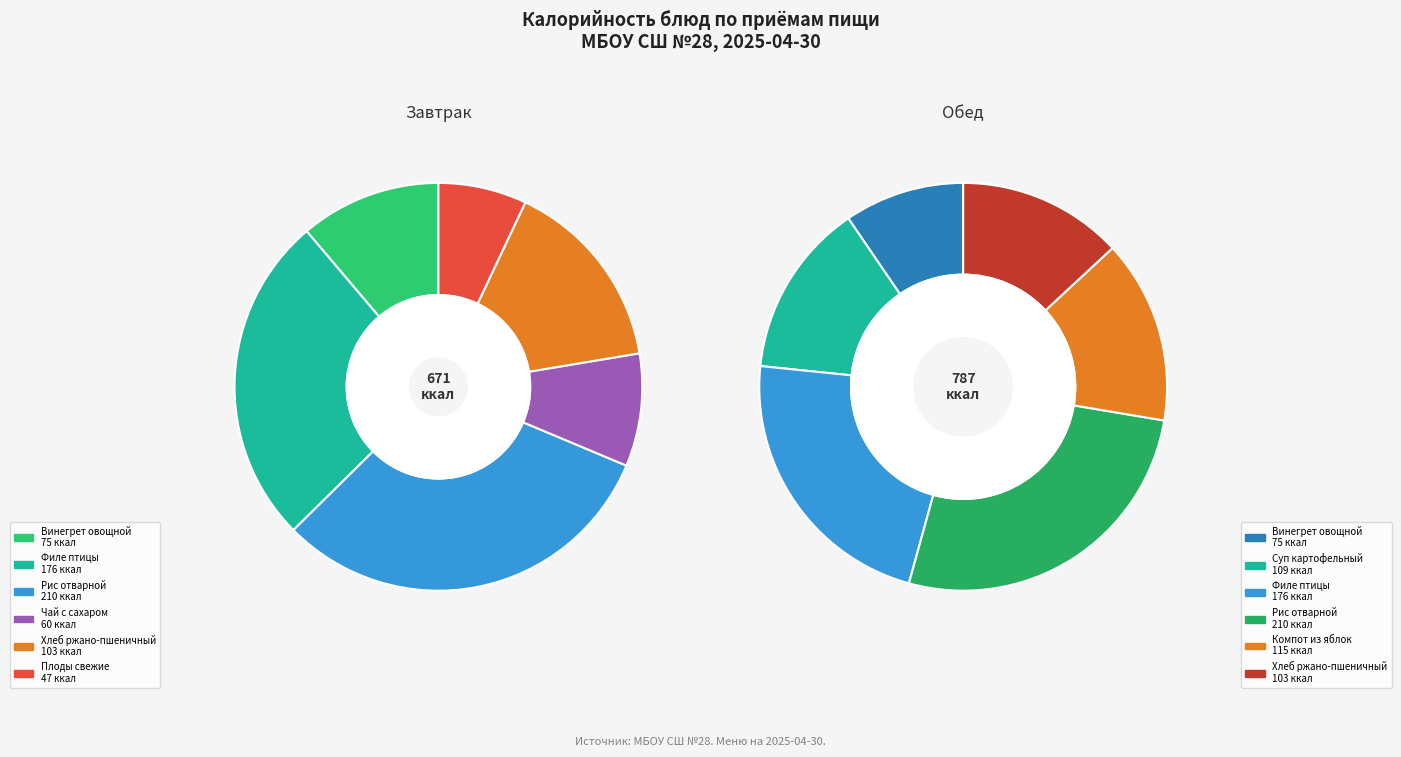

Is there a majority slice in this chart?

No